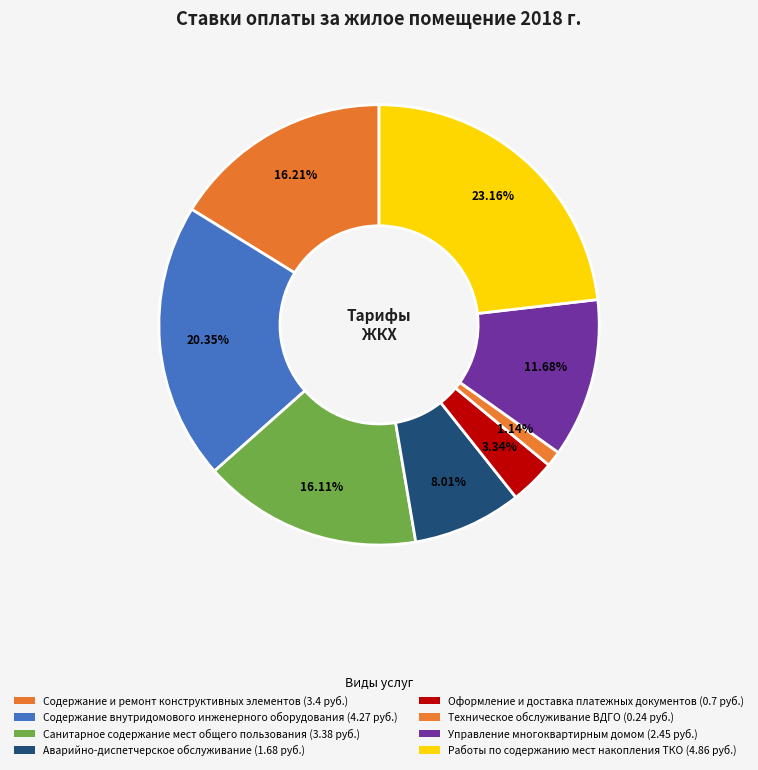

What is the ratio of the value at Техническое обслуживание ВДГО to the value at Содержание и ремонт конструктивных элементов?

0.1